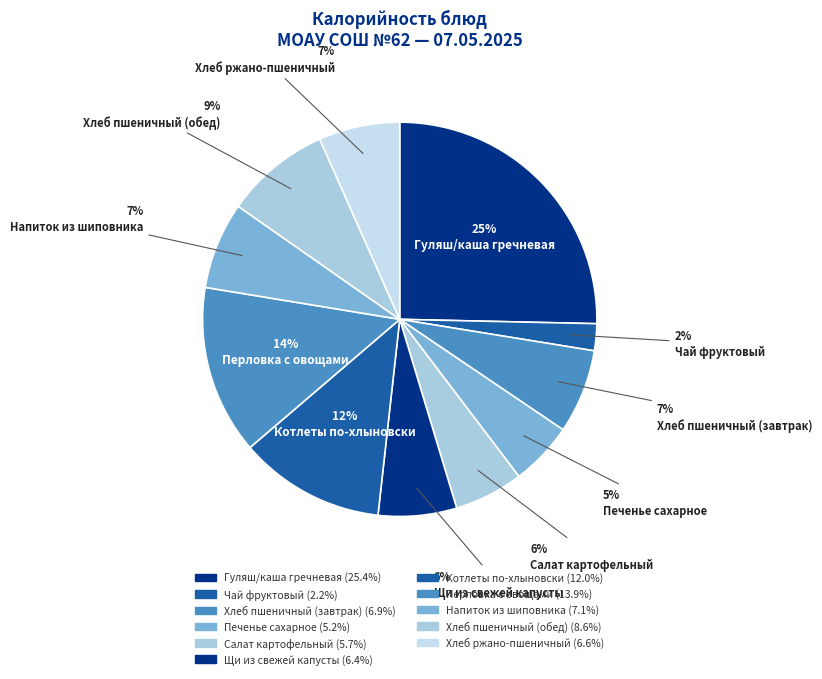

What percentage is NOT represented by Перловка с овощами?

86.1%